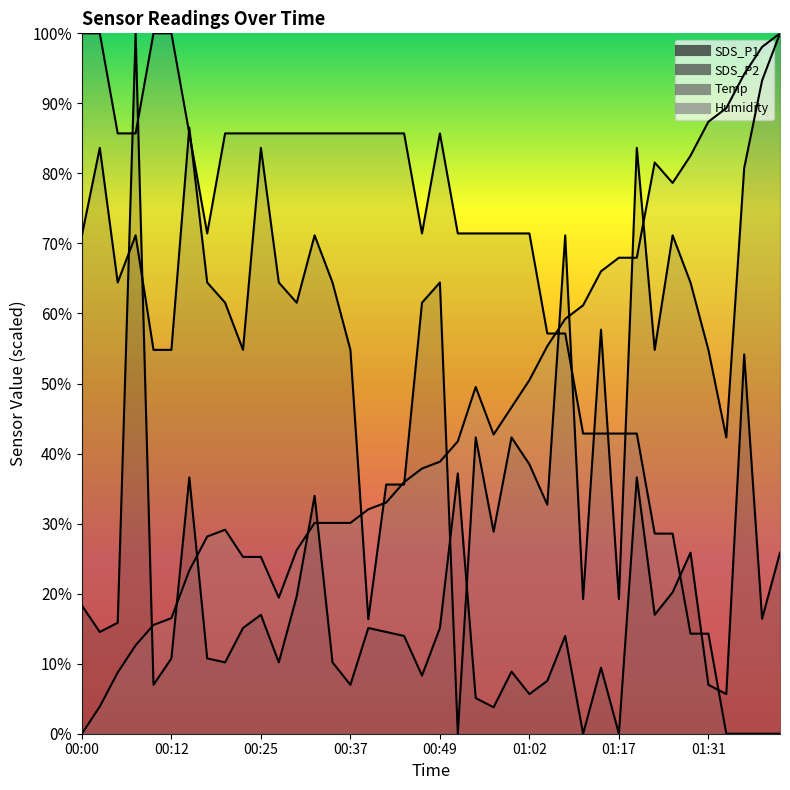

What is the difference between the maximum and minimum values in the Temp series?

100.0